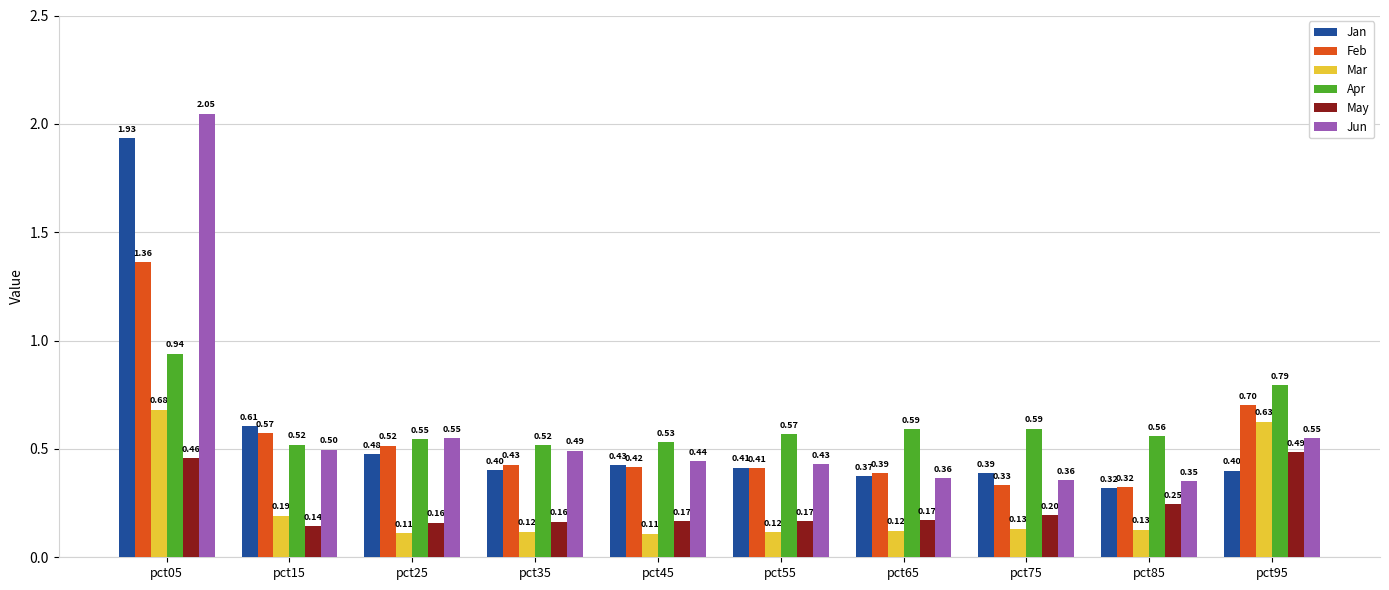

Which label corresponds to the largest value in the chart?

pct05